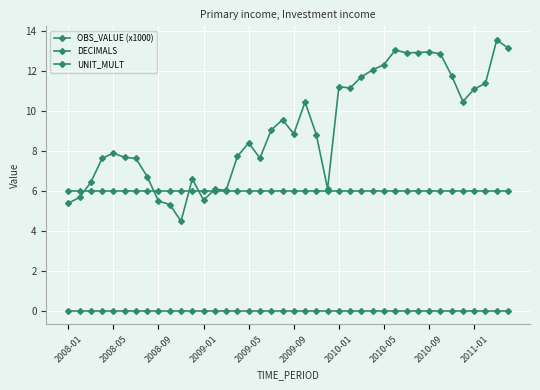

Count the number of data series in this chart.

3